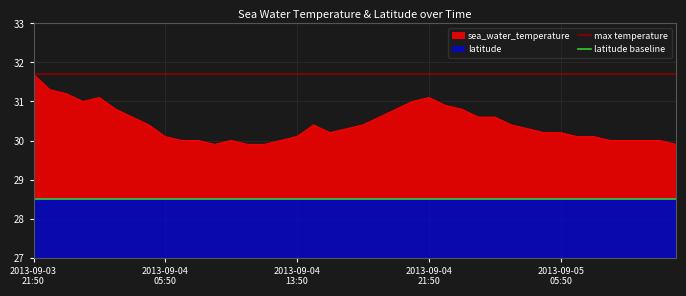

What is the minimum value for sea_water_temperature?

29.9